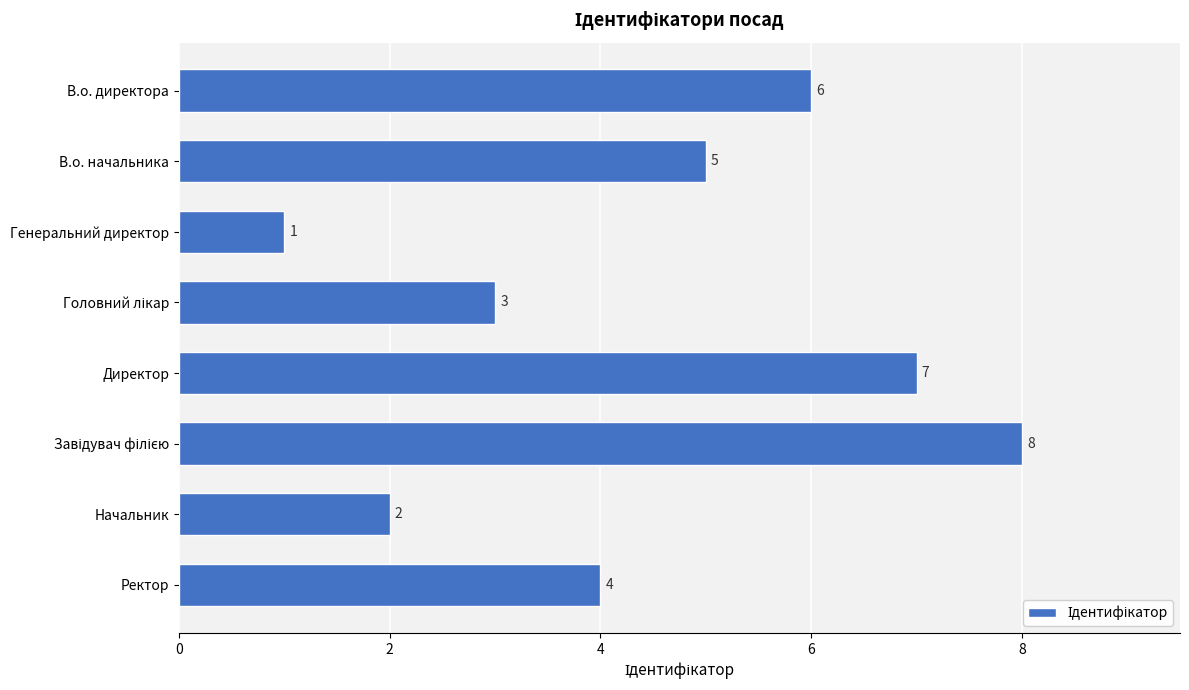

Which category has the lowest value across all series?

Генеральний директор